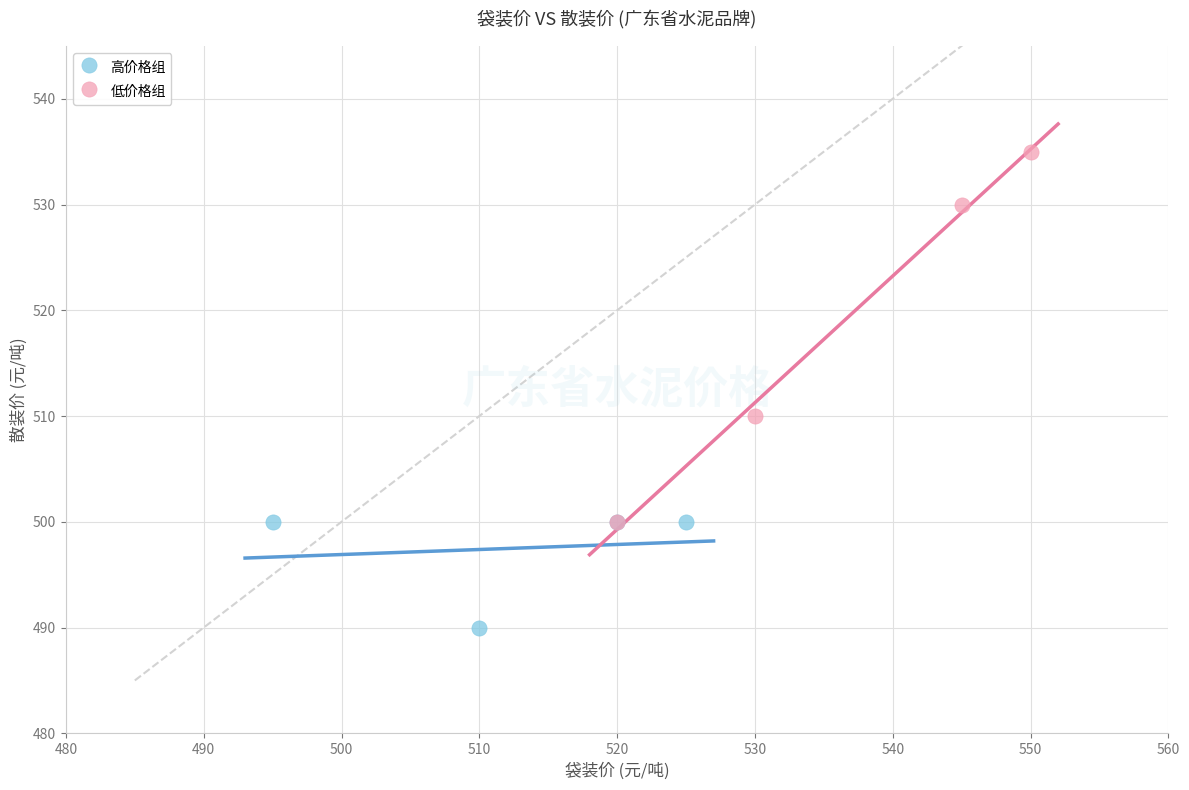

Which series reaches the minimum Y coordinate?

高价格组